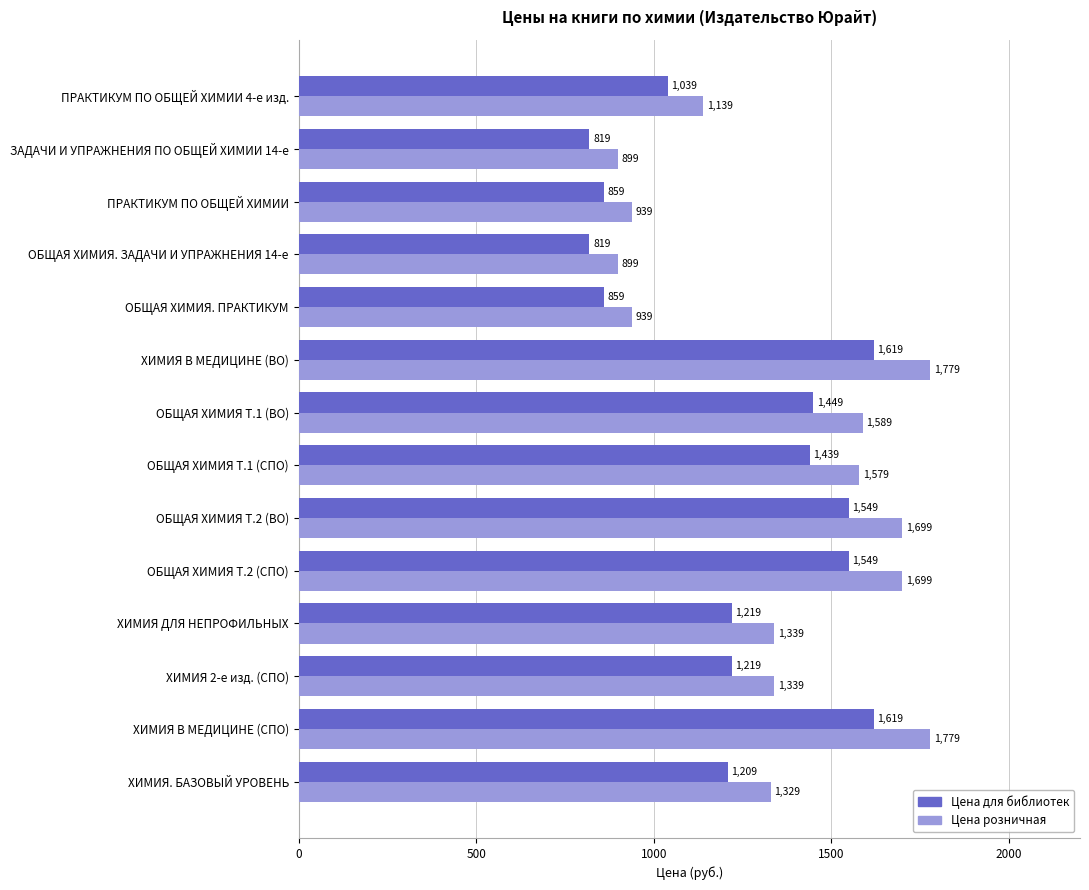

What value does the Цена розничная series have at ОБЩАЯ ХИМИЯ Т.1 (СПО), to the nearest 100?

1600